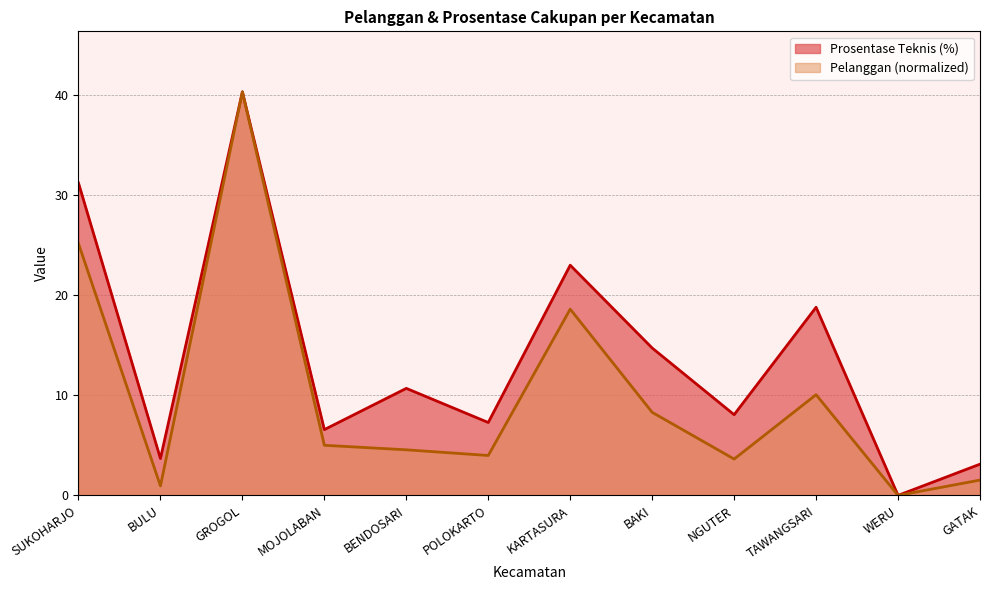

Which series has the largest total across all categories?

Prosentase Teknis (%)